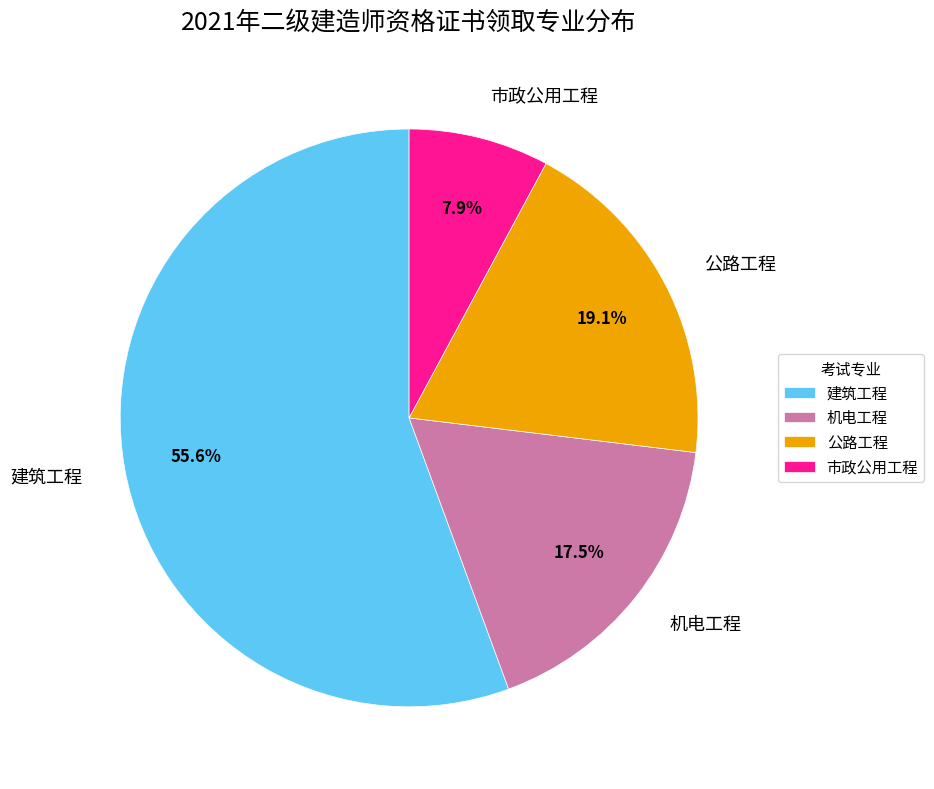

Which category has the smallest portion of the pie?

市政公用工程